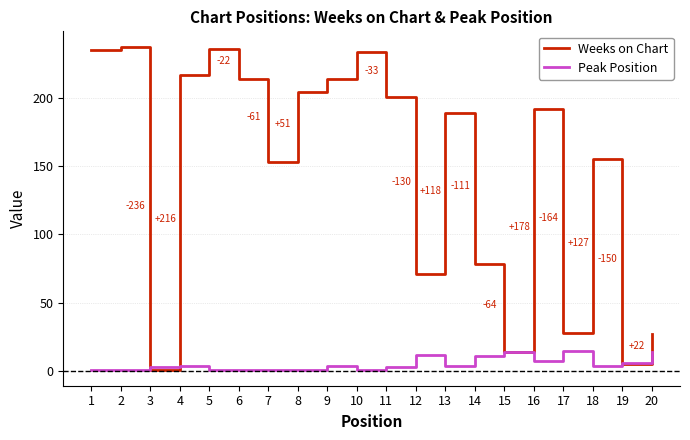

How many values in the Weeks on Chart series are below 192?

10